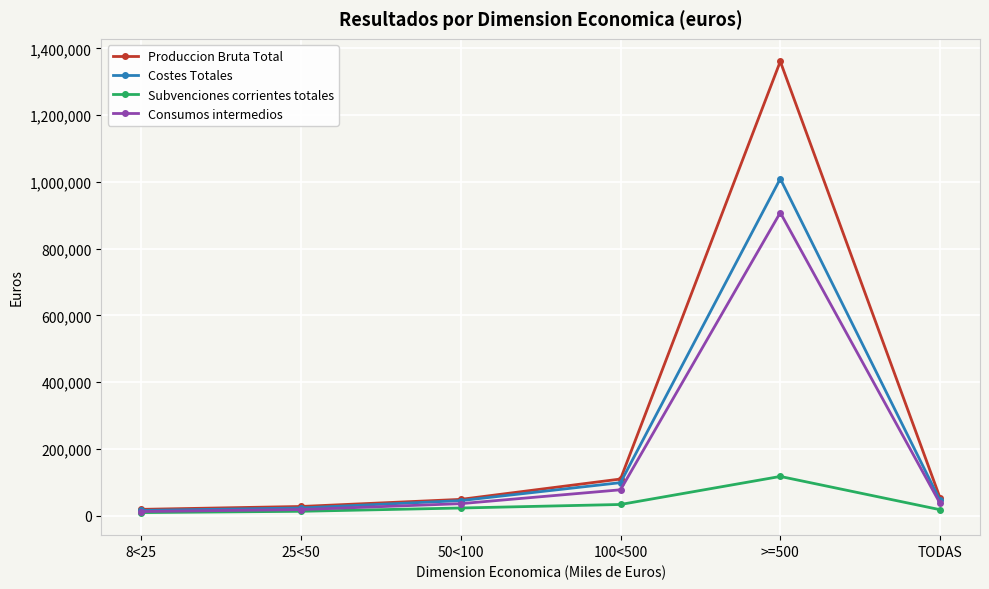

What is the difference between the highest and lowest values at 100<500?

76271